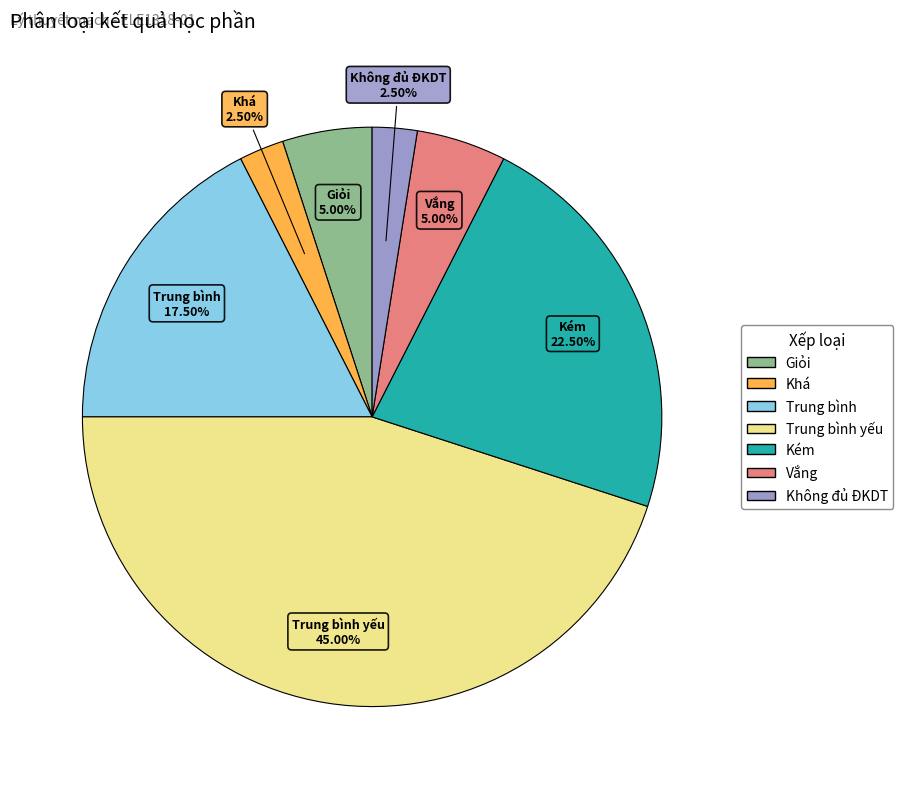

Is there any slice that represents more than half of the pie?

No